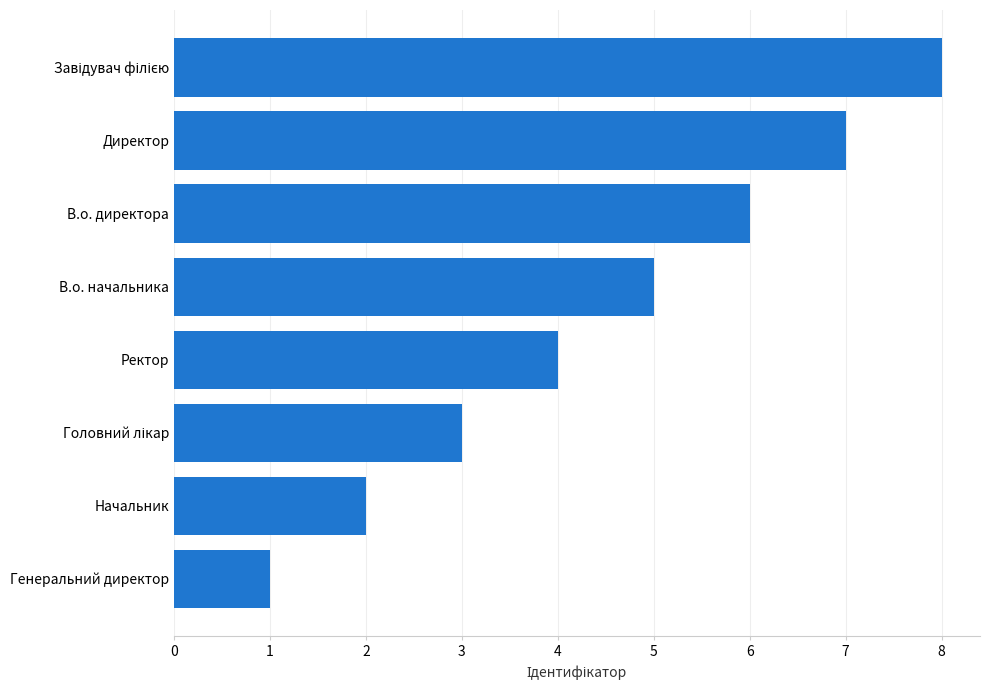

Are the bars horizontal?

Yes